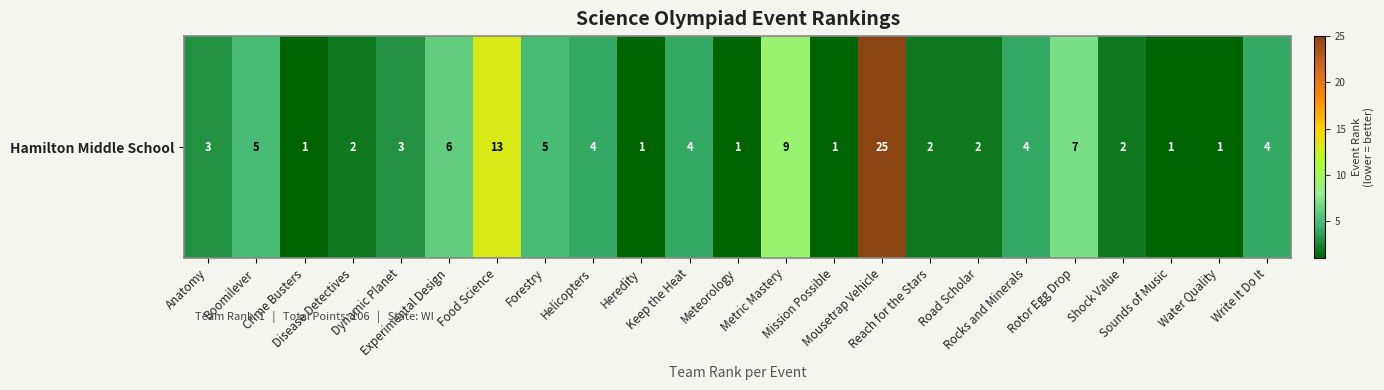

At which label is the value closest to 13?

Food Science